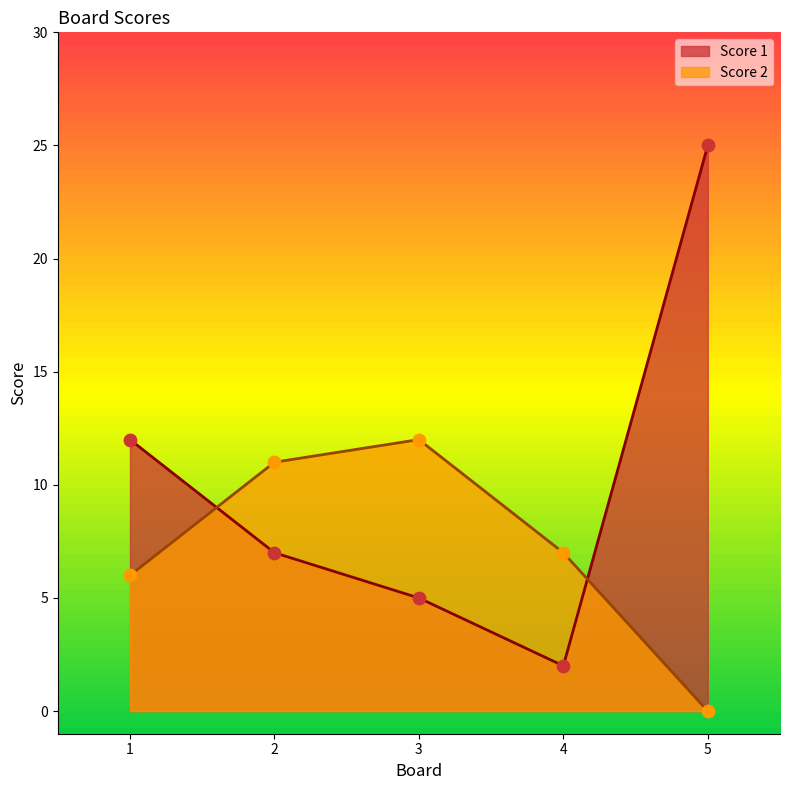

Which series contains the lowest Y value?

Score 2